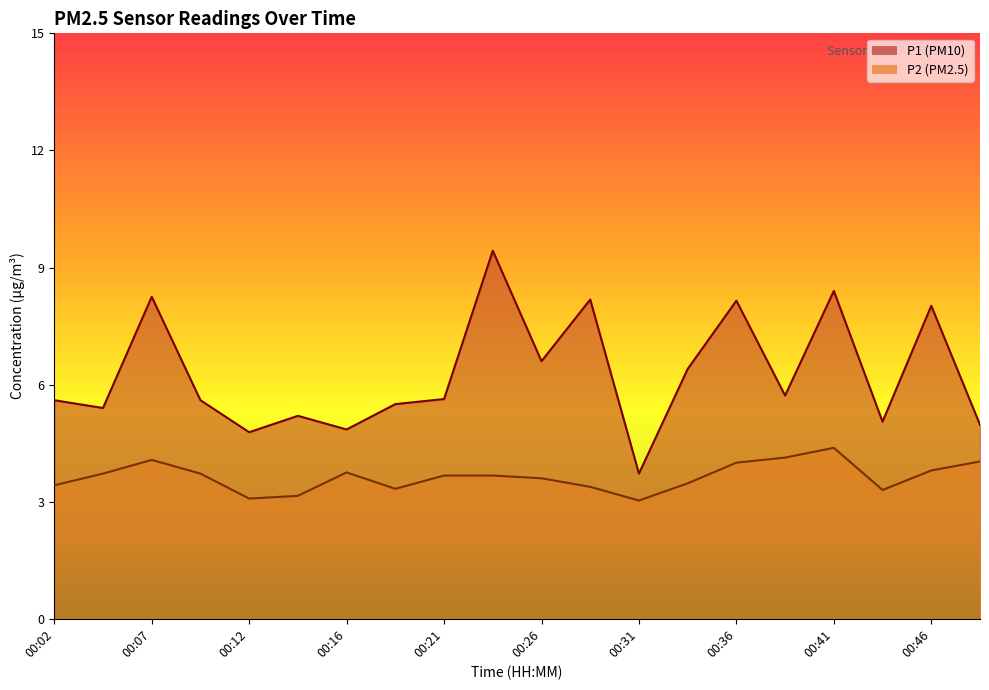

What is the value of the P2 point at the 9th from the left?

3.7